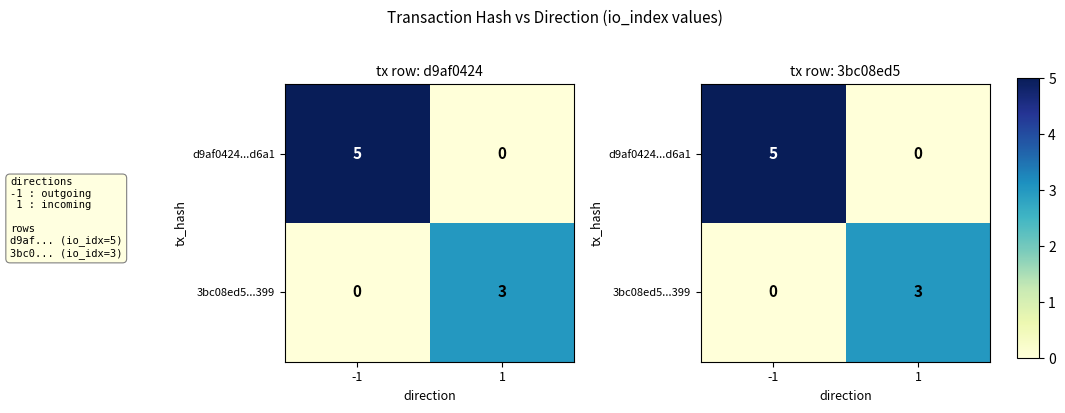

Between -1 and 1, which series saw the biggest shift?

d9af0424...d6a1